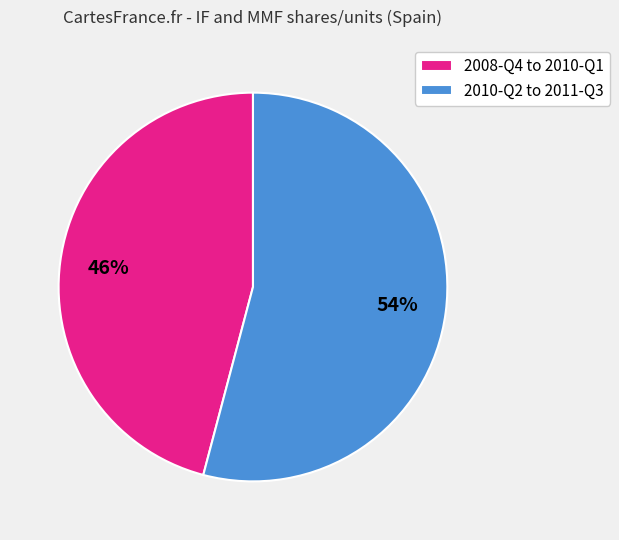

What is the ratio of the value at 2010-Q2 to 2011-Q3 to the value at 2008-Q4 to 2010-Q1?

1.2